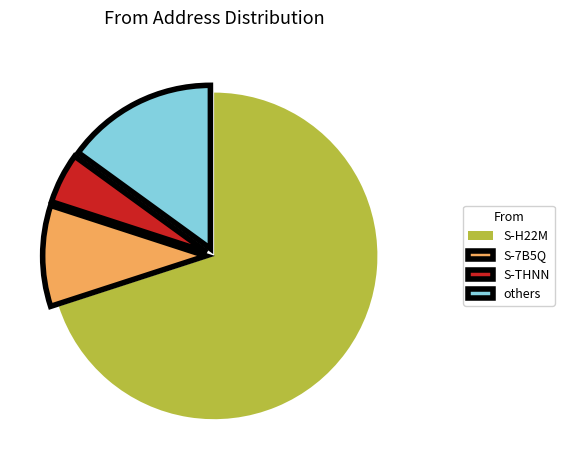

Rank the categories by value from lowest to highest.

S-THNN, S-7B5Q, others, S-H22M